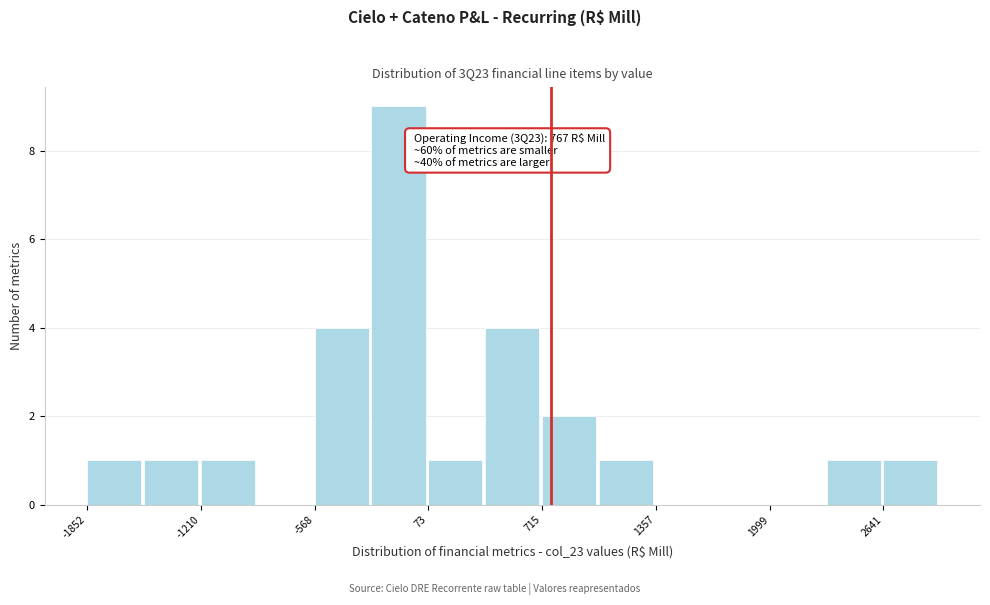

Around what value on the x-axis is the tallest bar? Give the approximate position of its centre, as read against the axis.

-100